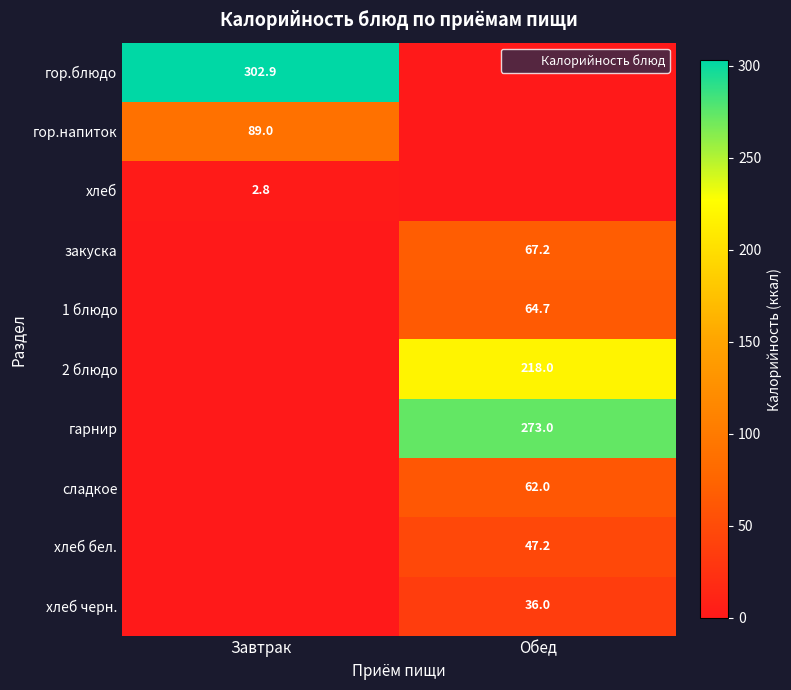

The value of 2 блюдо at Обед is 96.5. True or false?

False